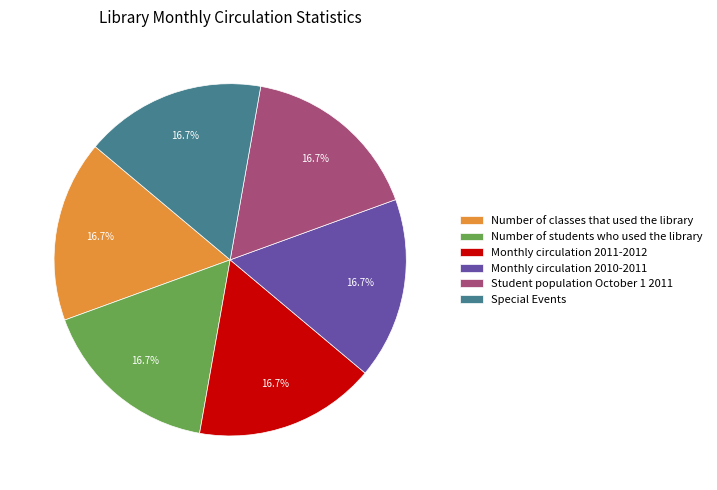

Is there any slice that represents more than half of the pie?

No